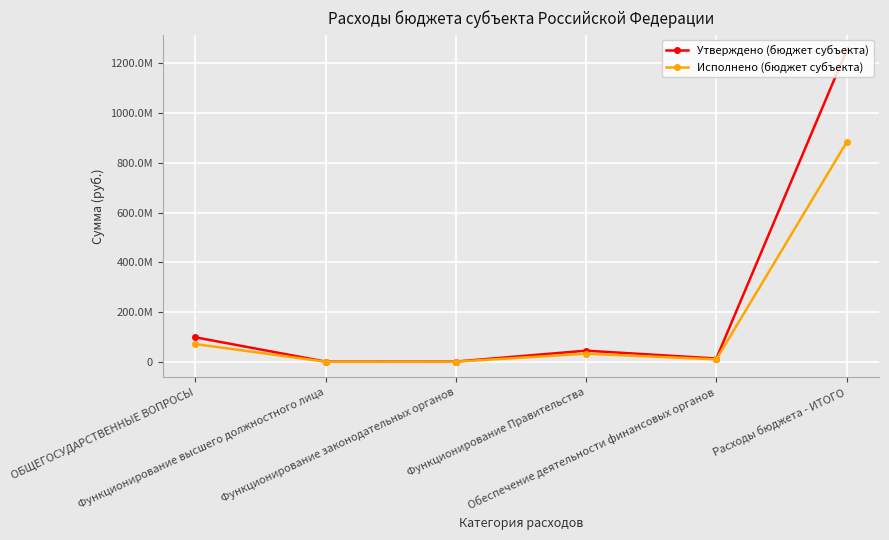

True or false: Утверждено (бюджет субъекта) and Исполнено (бюджет субъекта) intersect in this chart.

False